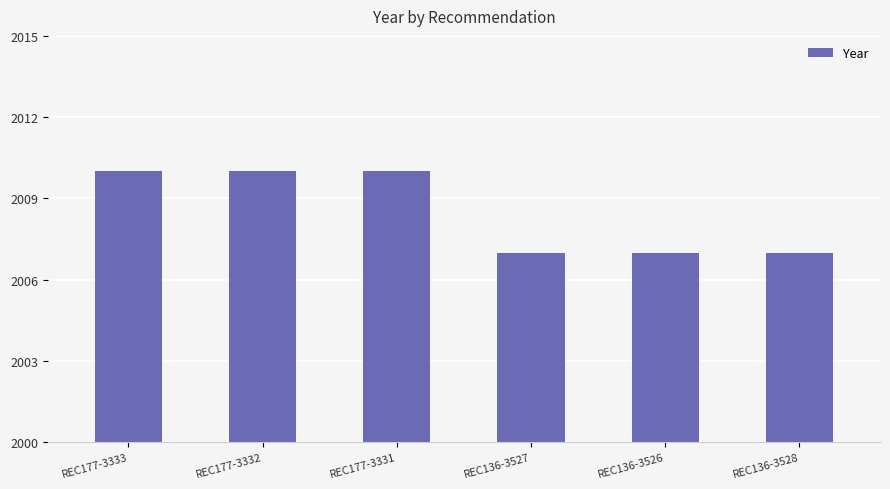

What is the label of the 4th bar from the right?

REC177-3331